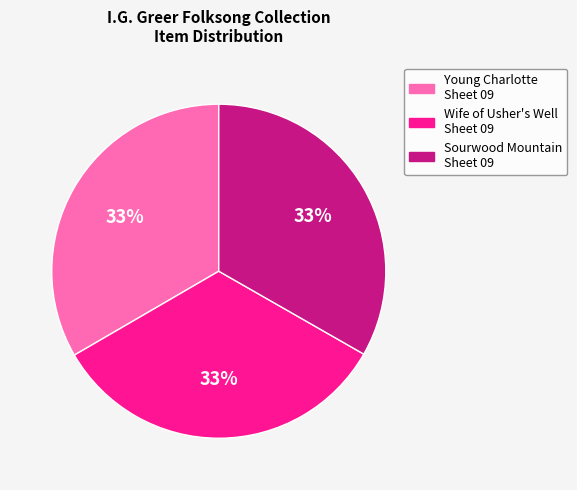

To the nearest percent, what is the average slice percentage?

33%